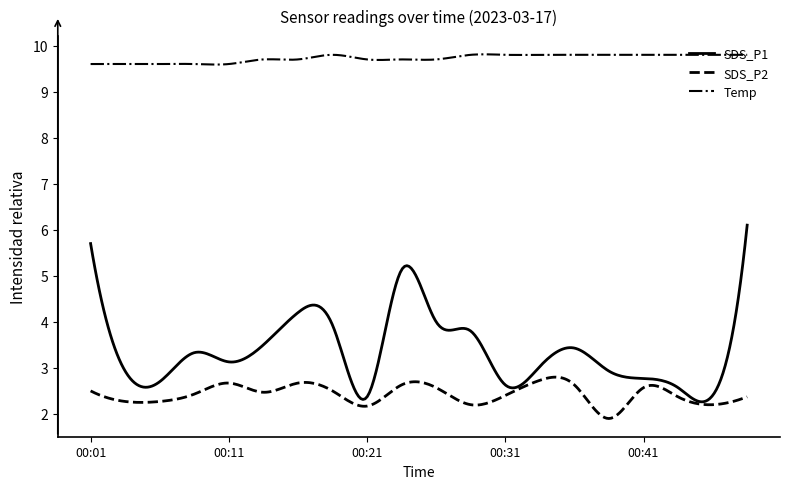

Which series has the largest total across all categories?

Temp